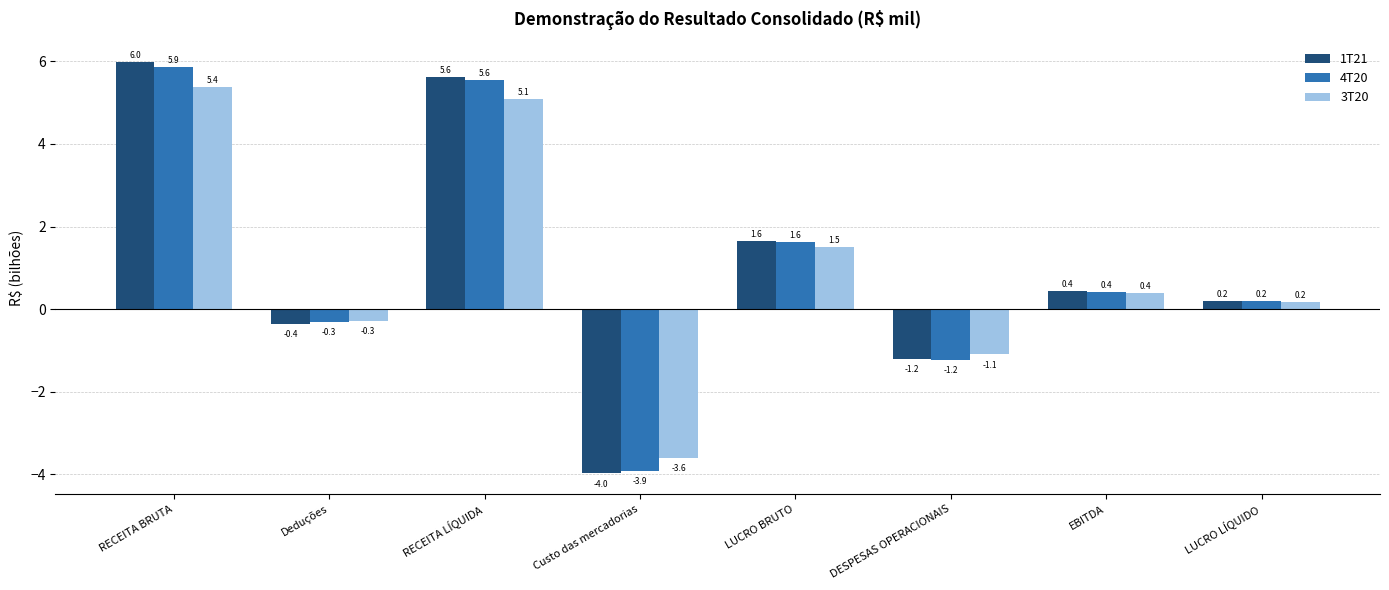

What is the label of the 5th bar from the left?

LUCRO BRUTO